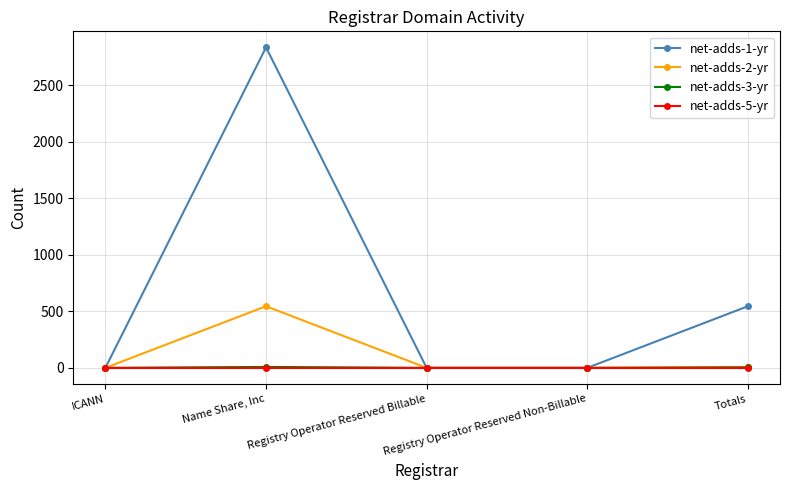

What is the greatest value displayed?

2835